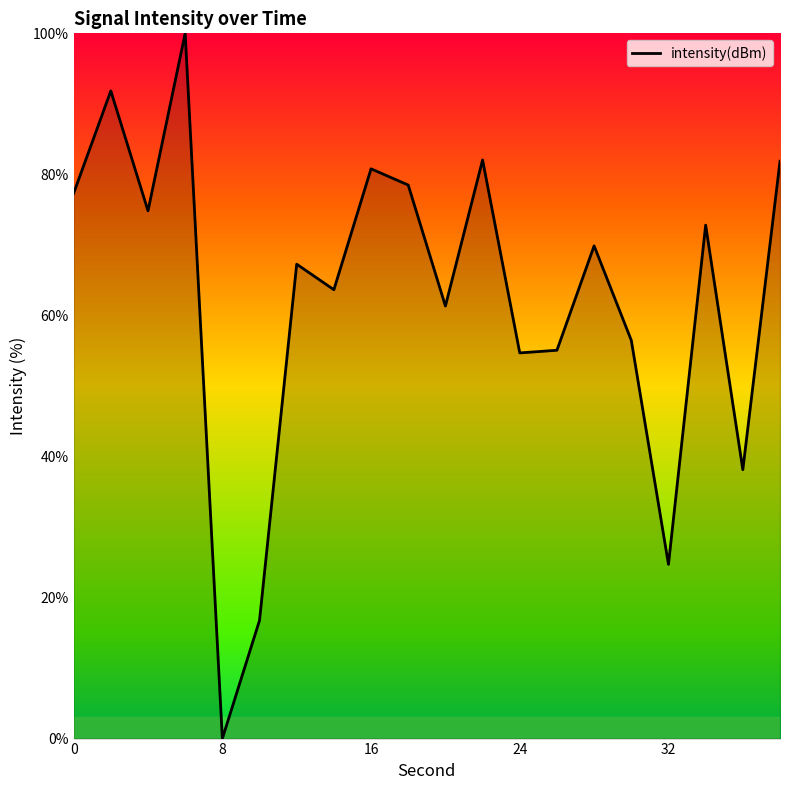

What is the greatest value displayed?

100.0